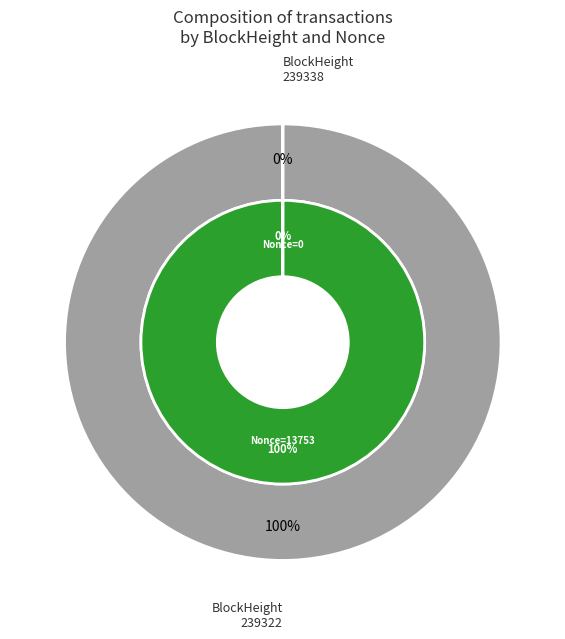

The 239338 slice represents 0% of the pie. True or false?

True